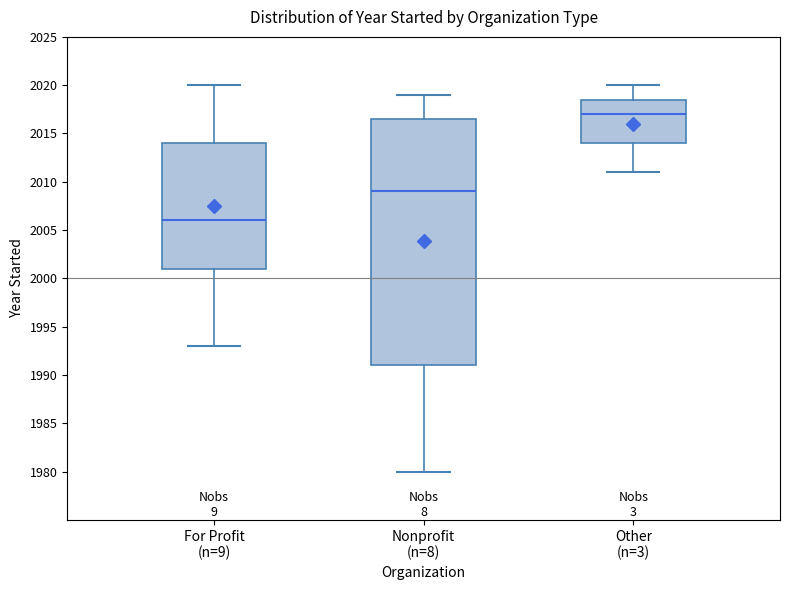

Which box is the tallest, from its lower edge to its upper edge?

Nonprofit (n=8)